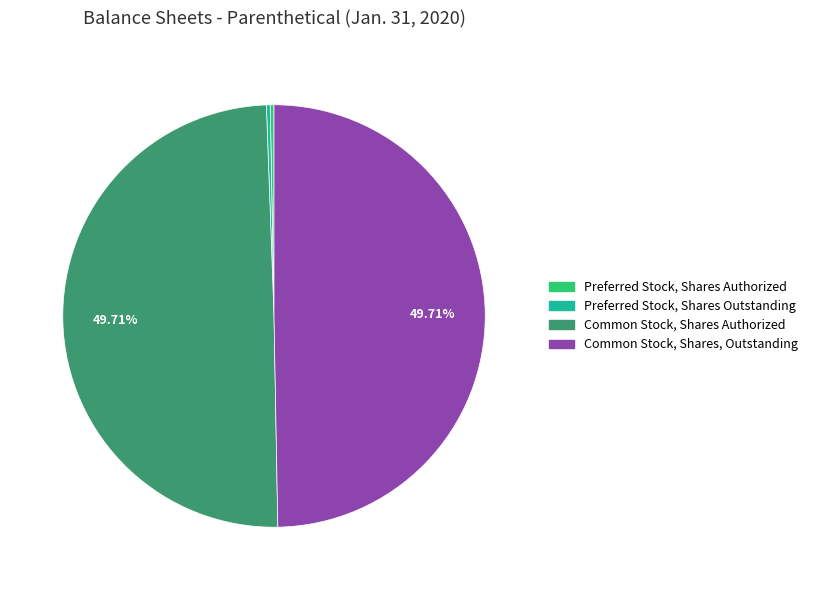

Approximately how many times larger is the value at Common Stock, Shares, Outstanding compared to Preferred Stock, Shares Authorized?

172.1